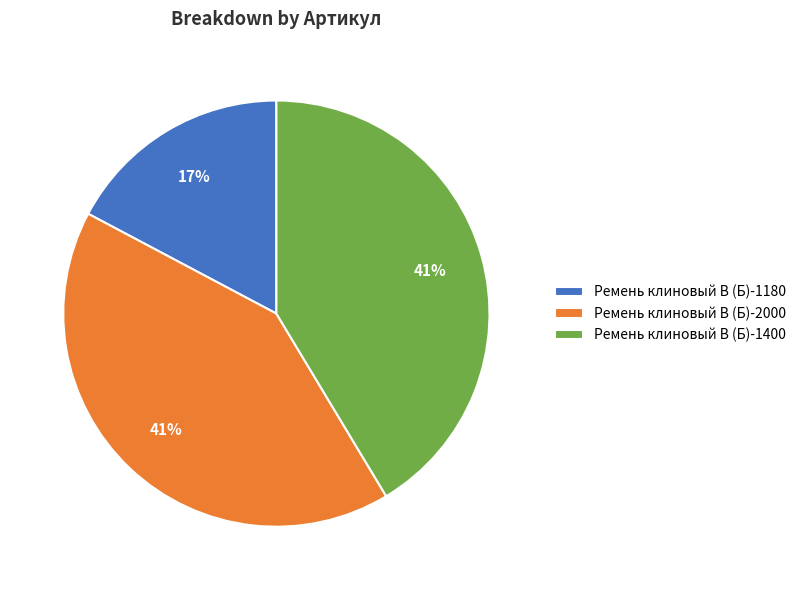

Is there a majority slice in this chart?

No